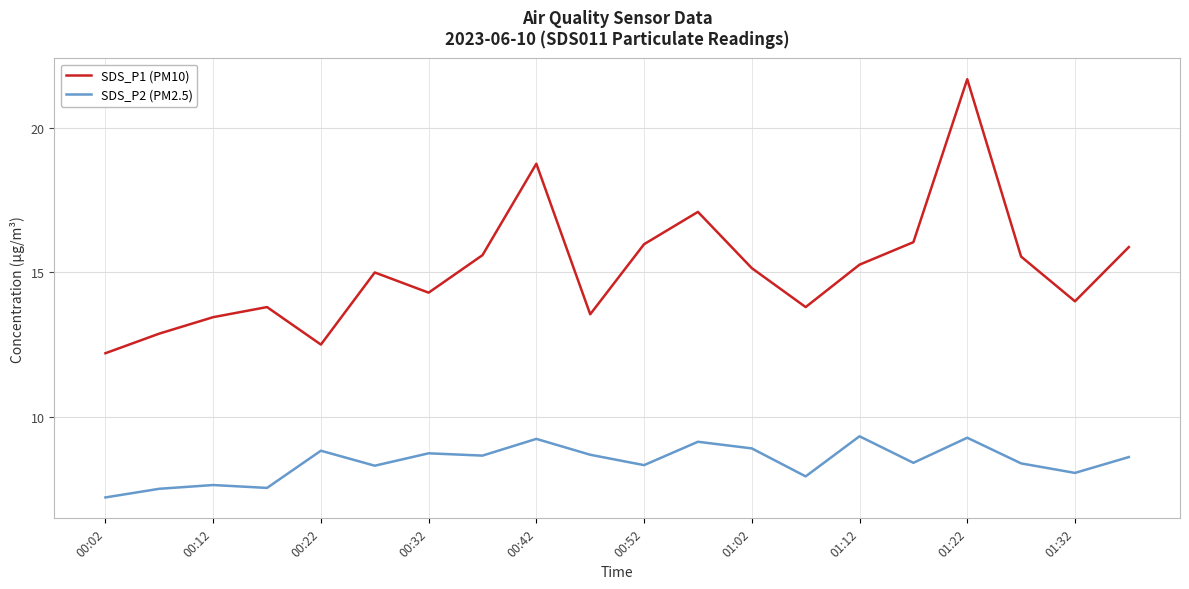

Which series has the largest total across all categories?

SDS_P1 (PM10)